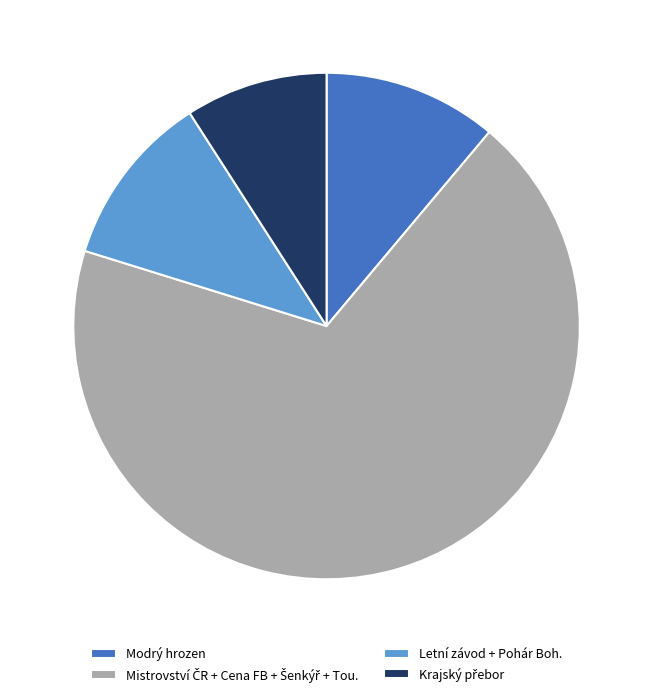

What is the ratio of the value at Modrý hrozen to the value at Letní závod + Pohár Boh.?

1.0